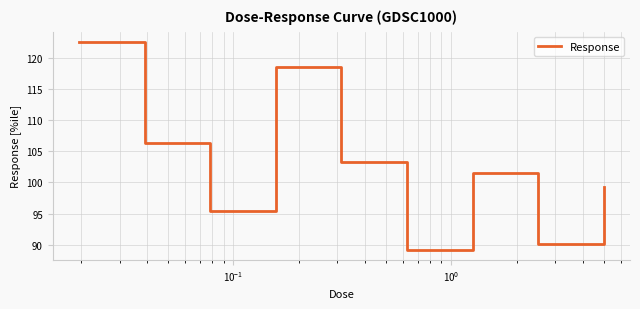

What is the difference between the maximum and minimum values?

33.2